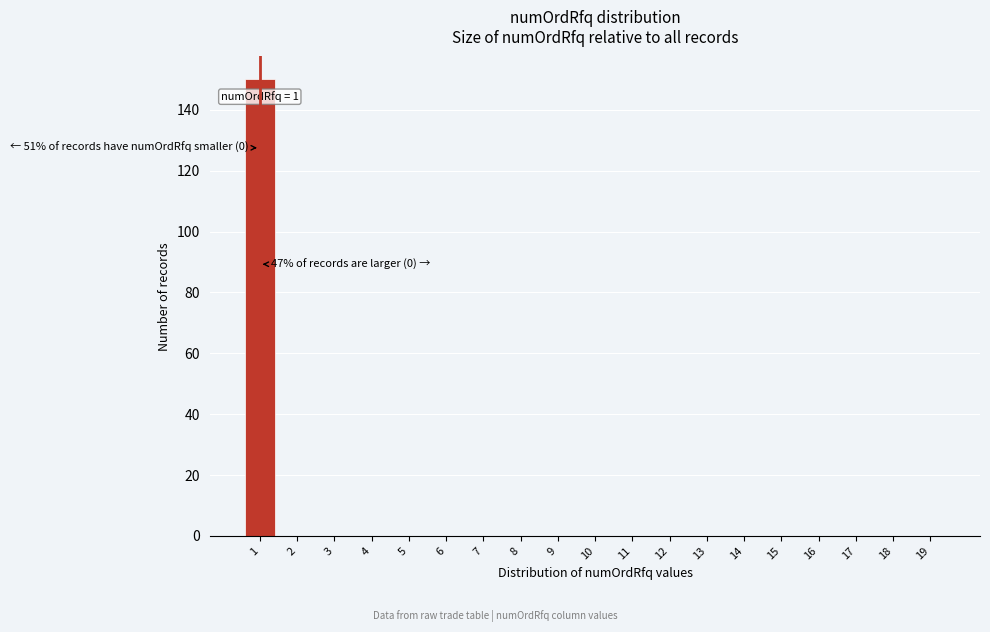

Reading left to right, transcribe all the data shown in this chart.

1=150	2=0	3=0	4=0	5=0	6=0	7=0	8=0	9=0	10=0	11=0	12=0	13=0	14=0	15=0	16=0	17=0	18=0	19=0